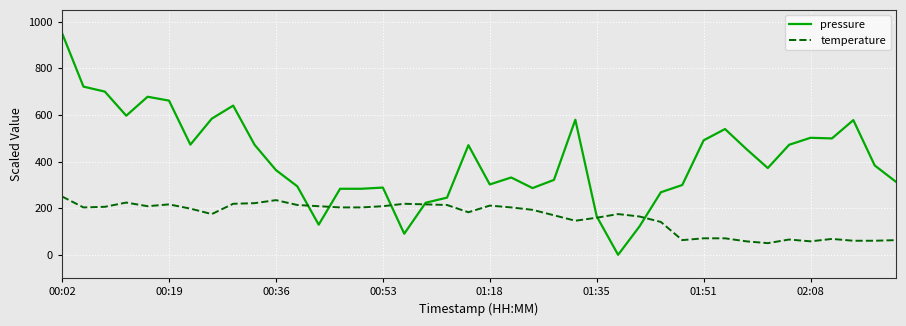

List the series in order of their peak value, lowest first.

temperature, pressure